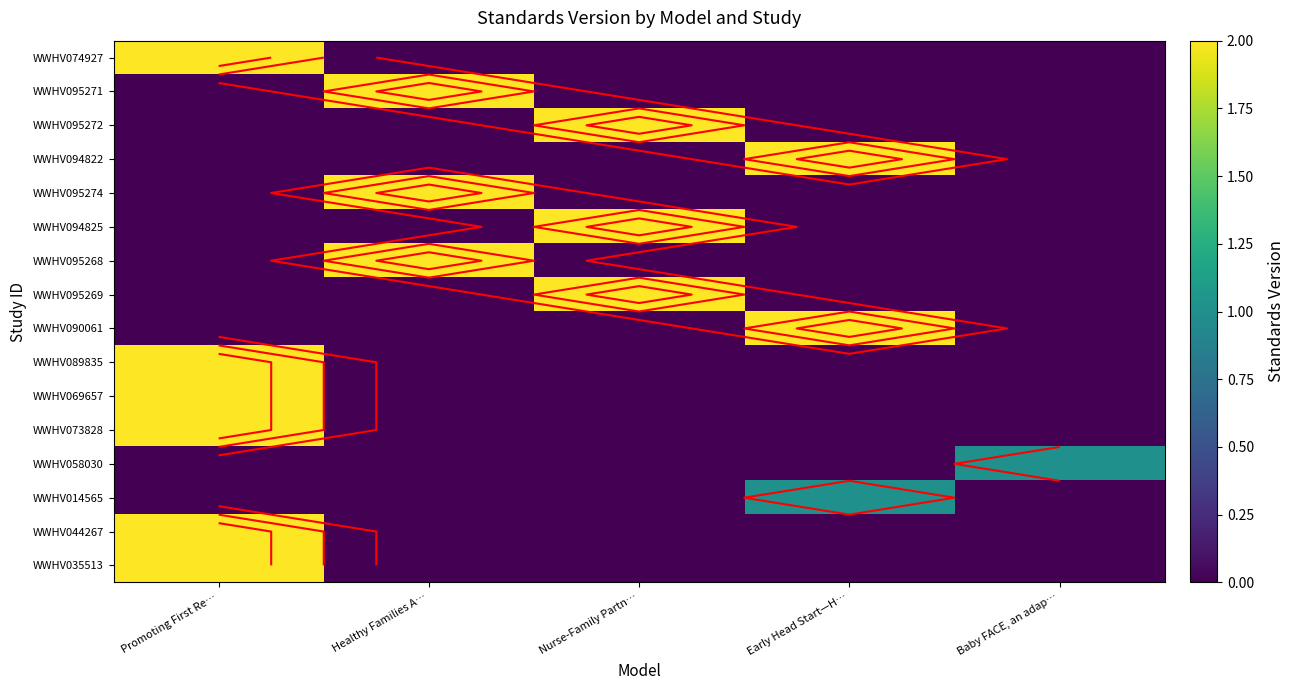

Count the number of data series in this chart.

16